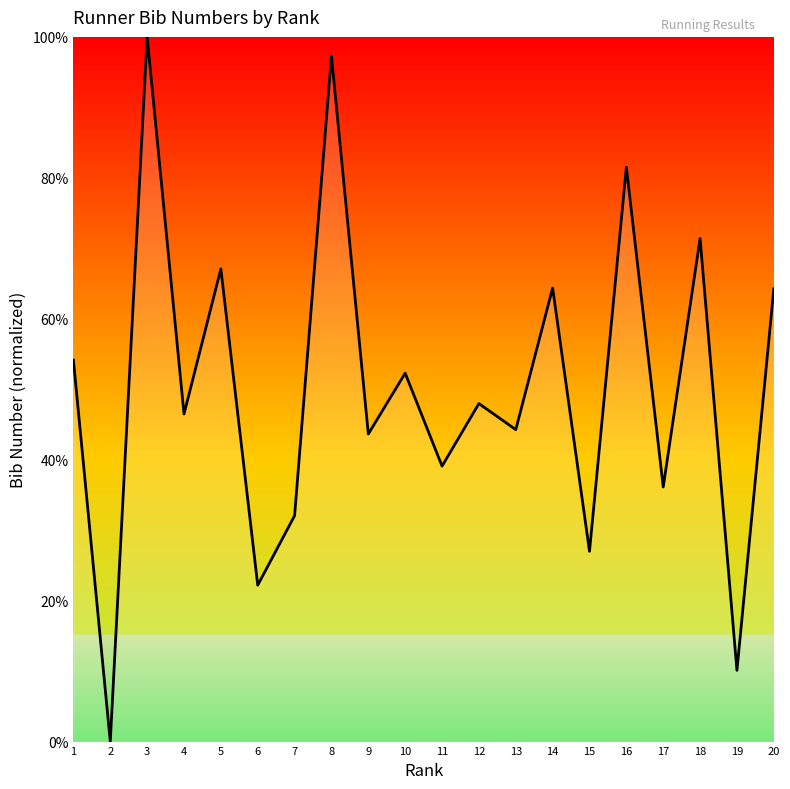

What is the change in value from 1 to 4?

-7.6